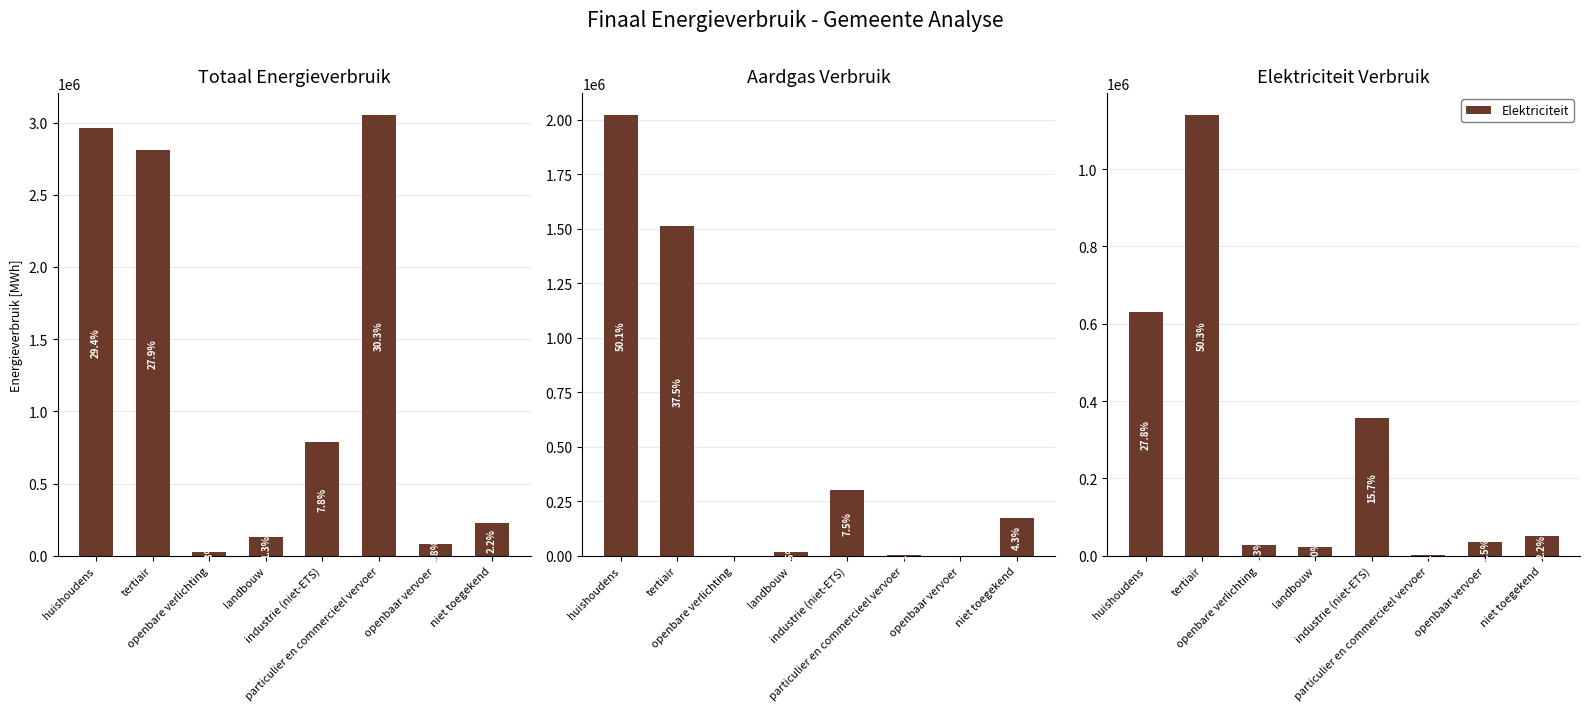

Rank the categories by Elektriciteit value from lowest to highest.

particulier en commercieel vervoer, landbouw, openbare verlichting, openbaar vervoer, niet toegekend, industrie (niet-ETS), huishoudens, tertiair